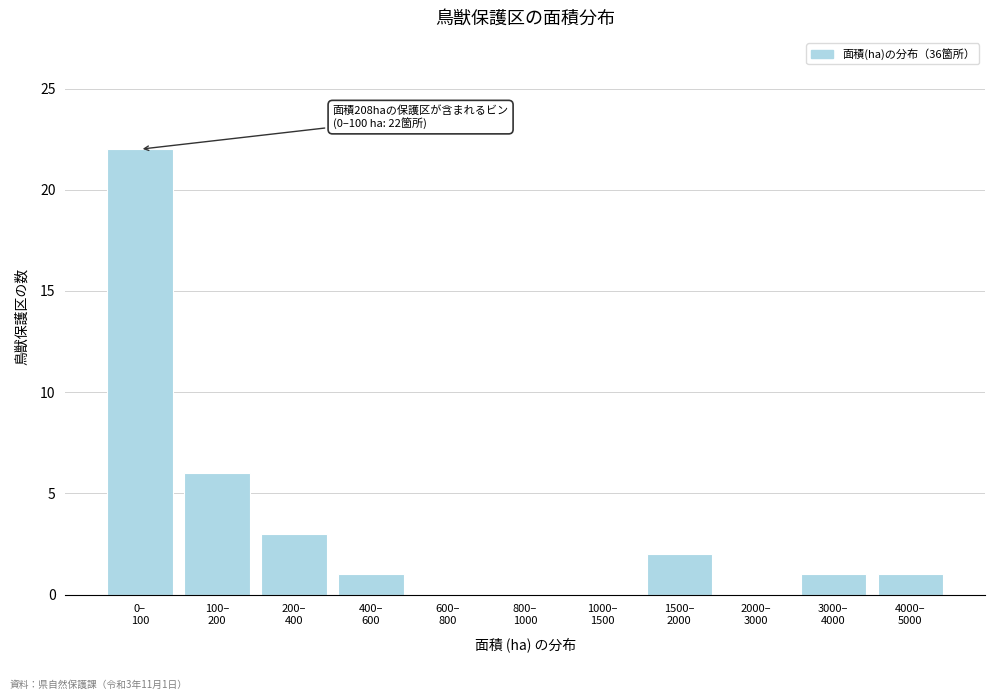

What is the sum of all values?

36